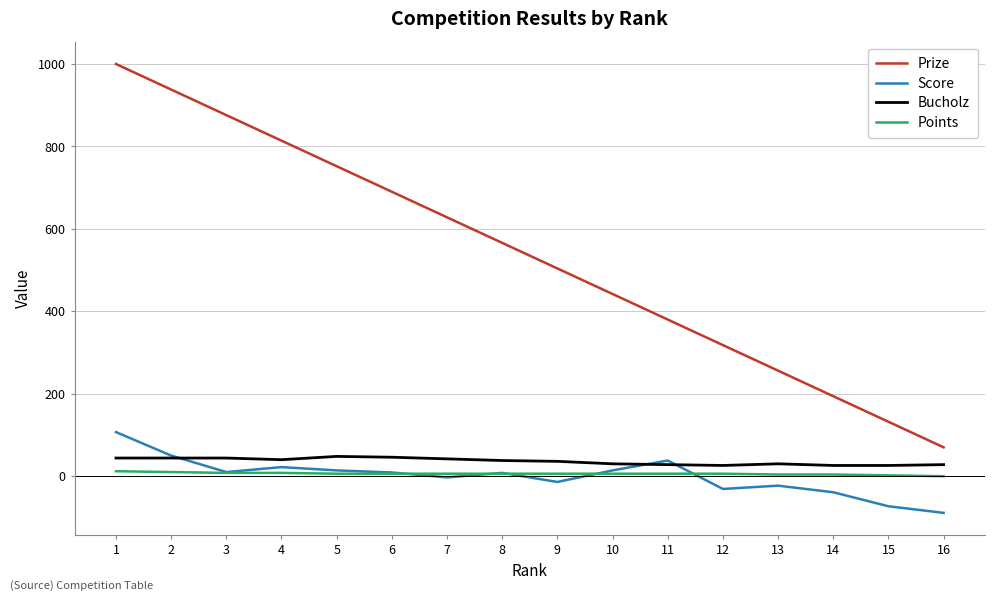

Where does the Prize series first go above 566?

1